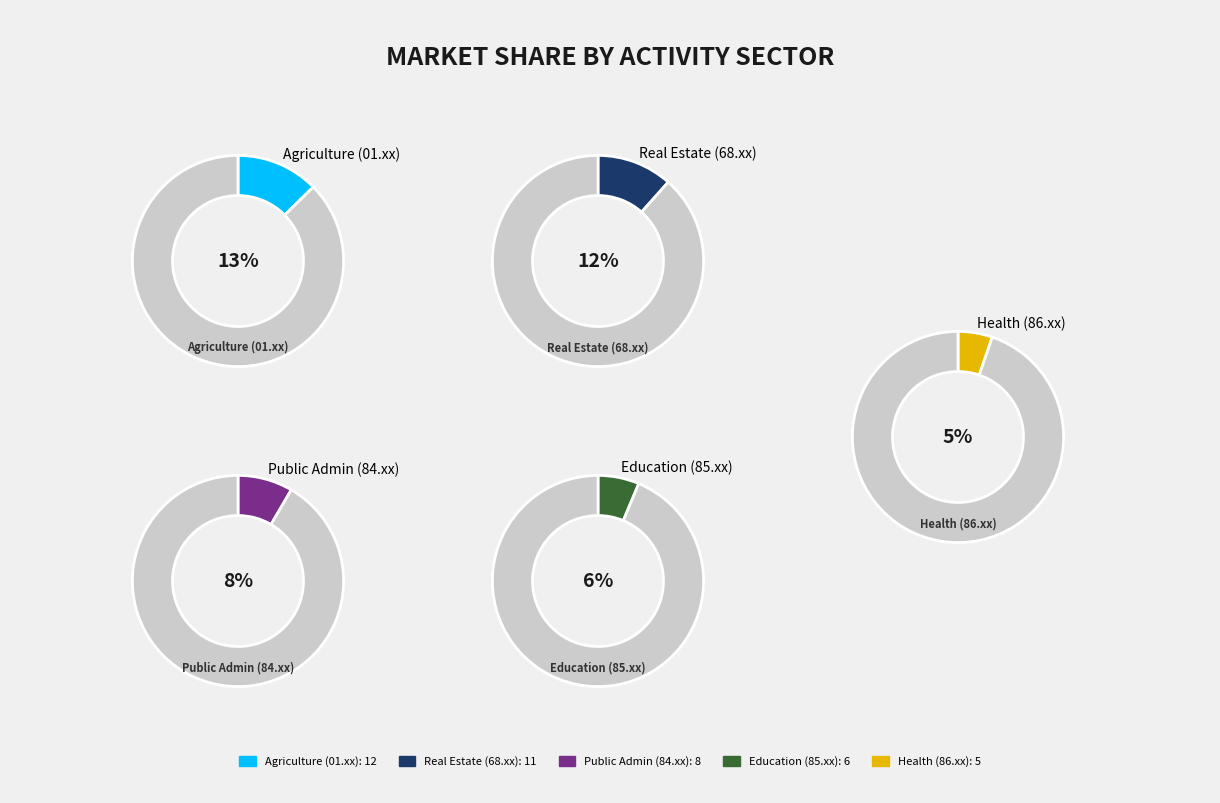

Is there any slice that represents more than half of the pie?

No